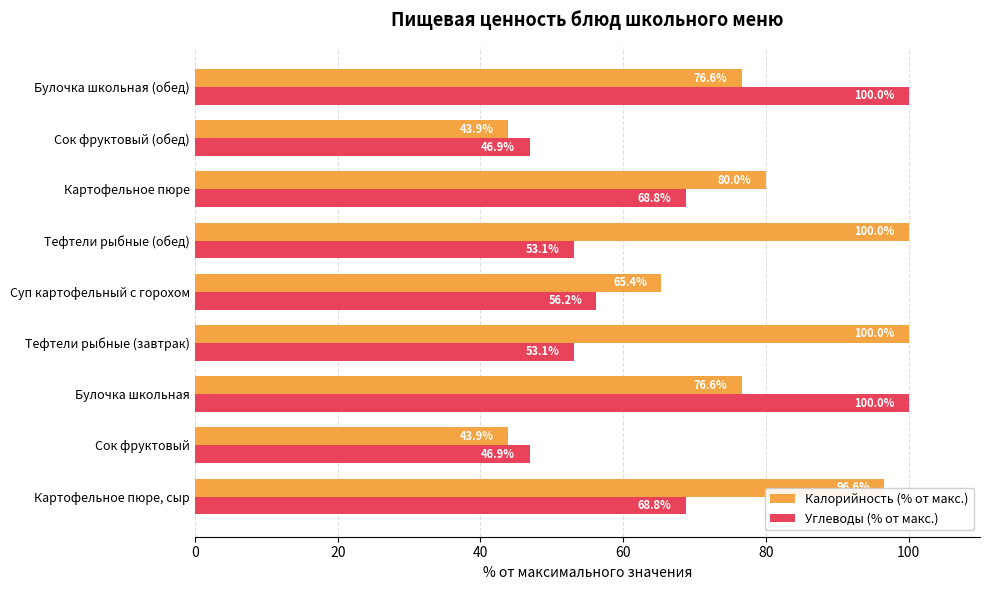

How many distinct data groups are displayed?

2